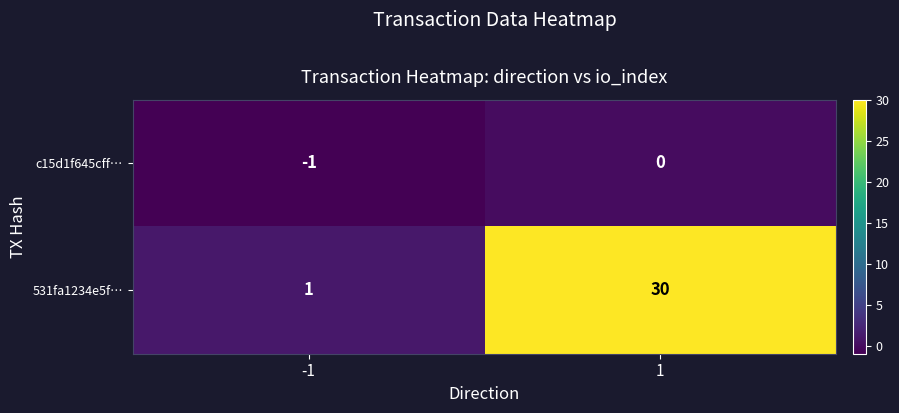

List the series in order of their peak value, lowest first.

c15d1f645cff…, 531fa1234e5f…